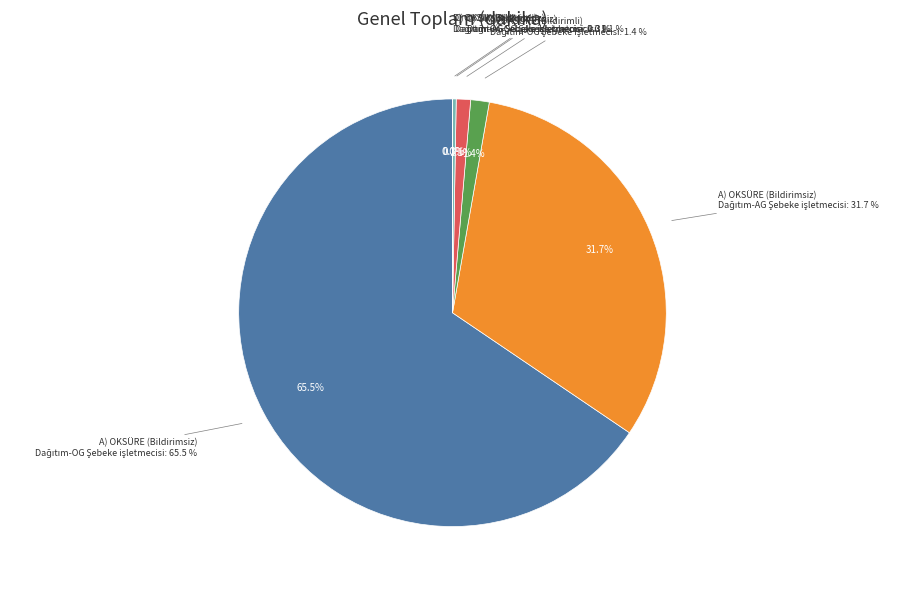

What is the majority slice?

A) OKSÜRE (Bildirimsiz) - Dağıtım-OG Şebeke işletmecisi